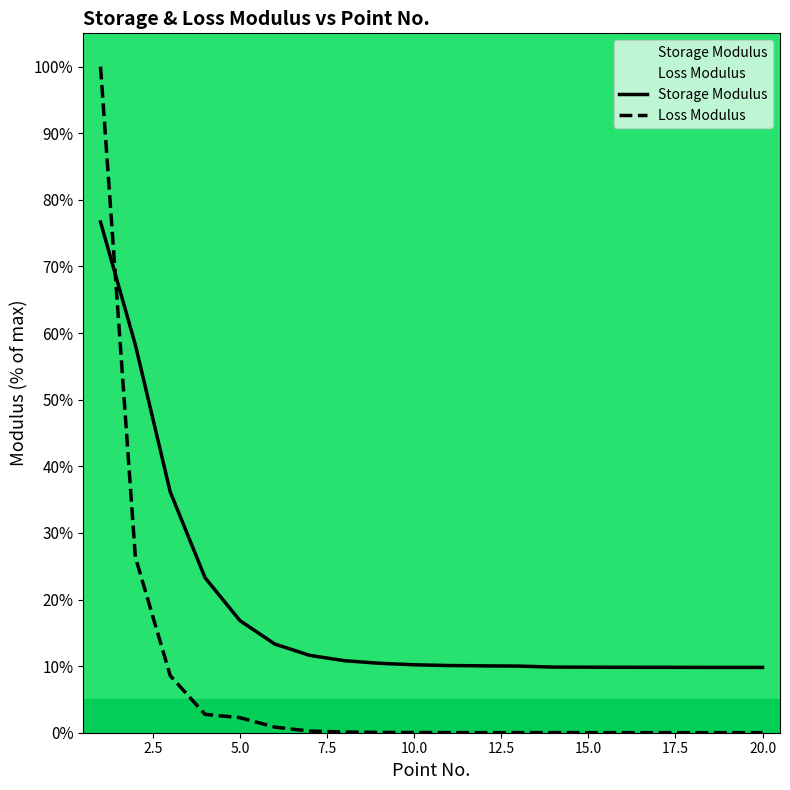

How many lines are shown in the chart?

2